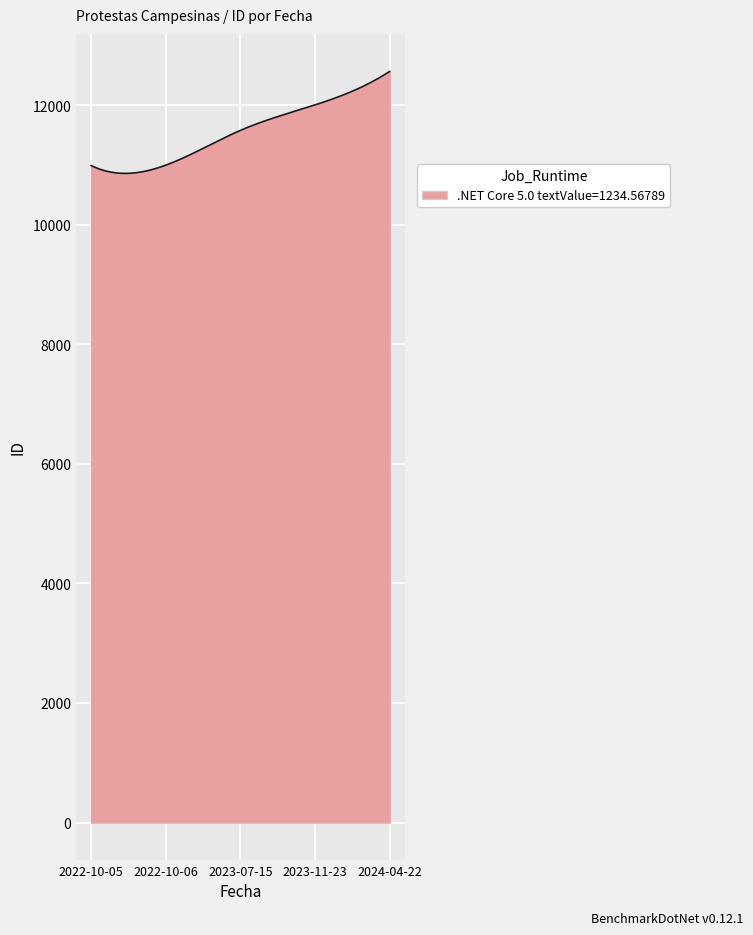

Does the chart display data point markers on the line(s)?

No